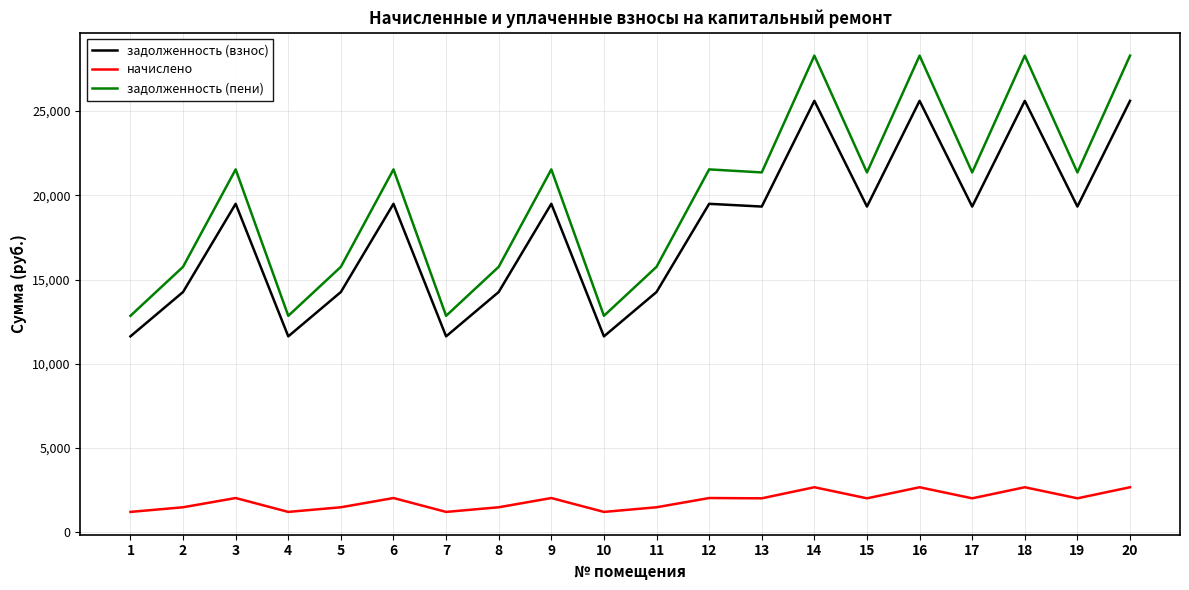

What is the smallest value displayed?

1217.9